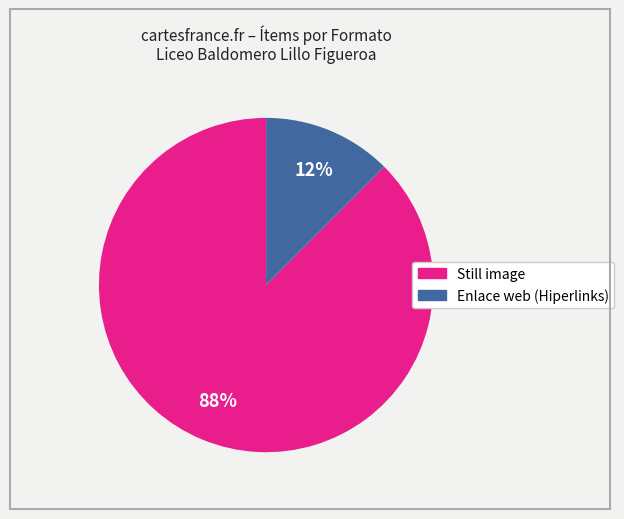

Is there a majority slice in this chart?

Yes